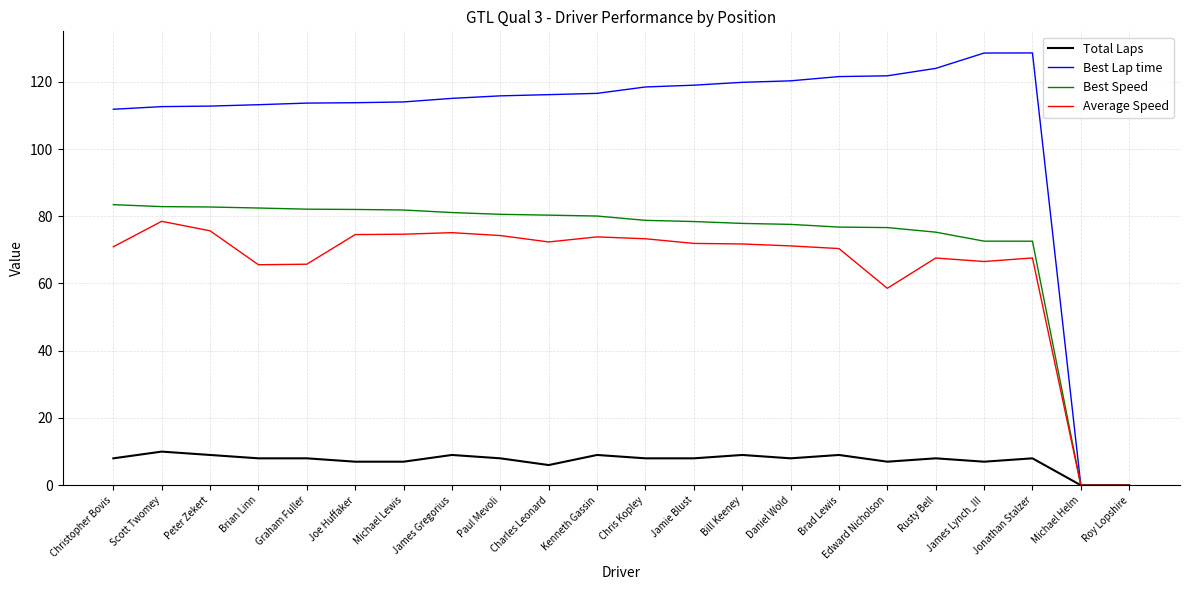

Which series has the widest spread of values?

Best Lap time